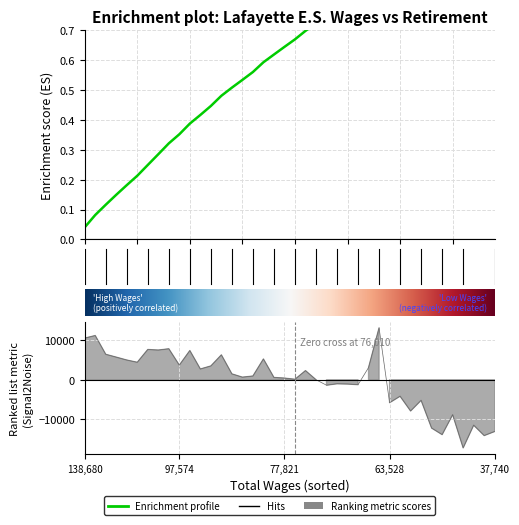

The value at 30 is 7696.9. True or false?

True